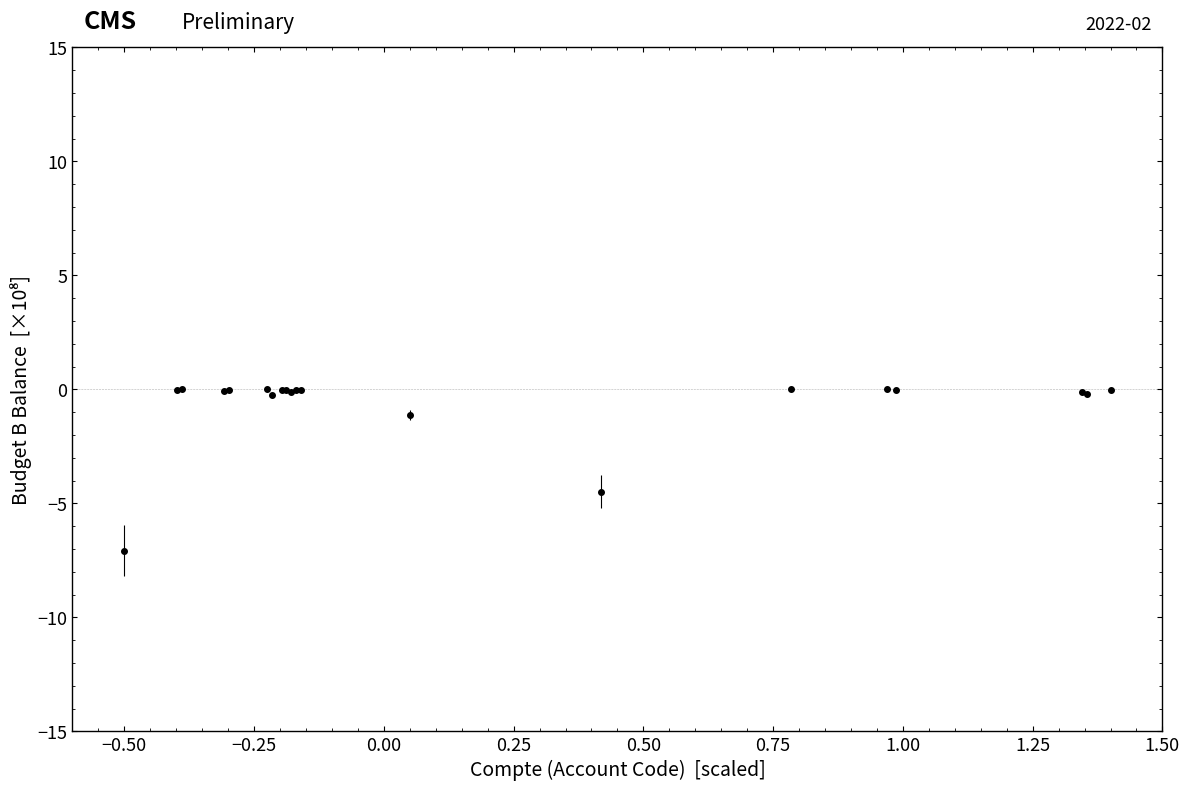

What is the minimum value shown in the chart?

-7.1